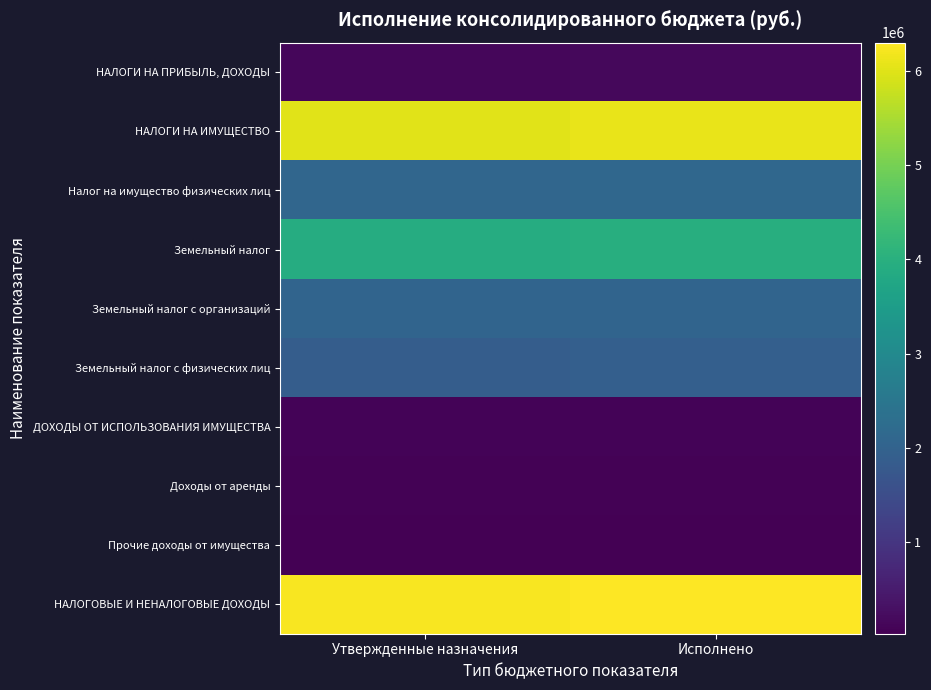

Count the number of data series in this chart.

10